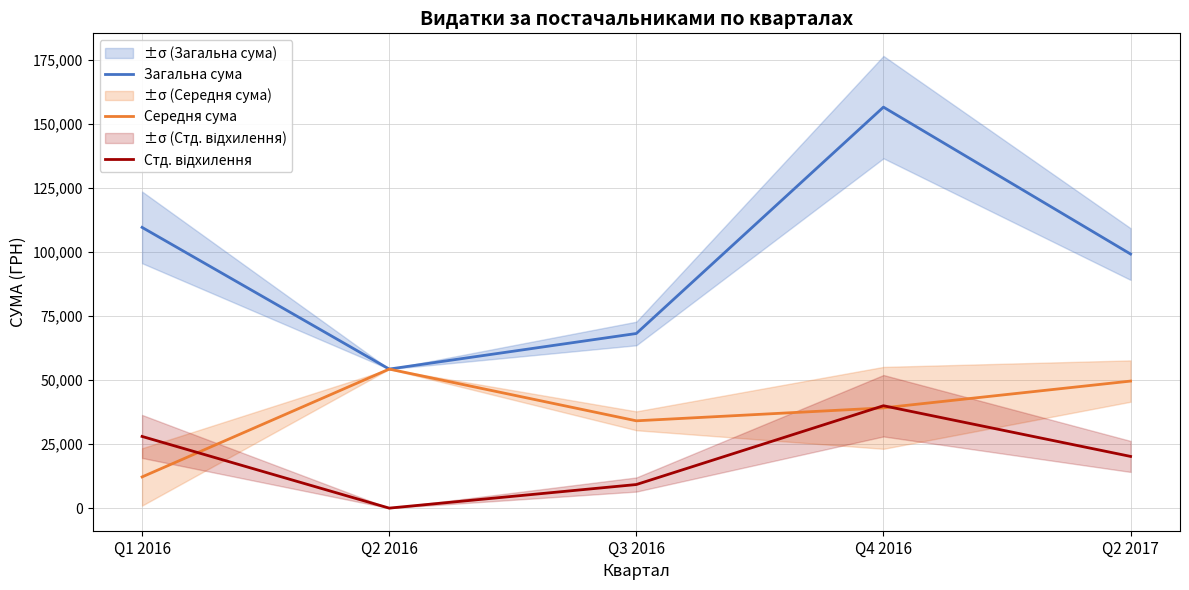

In Загальна сума, how many points are higher than both neighbors (excluding endpoints)?

1